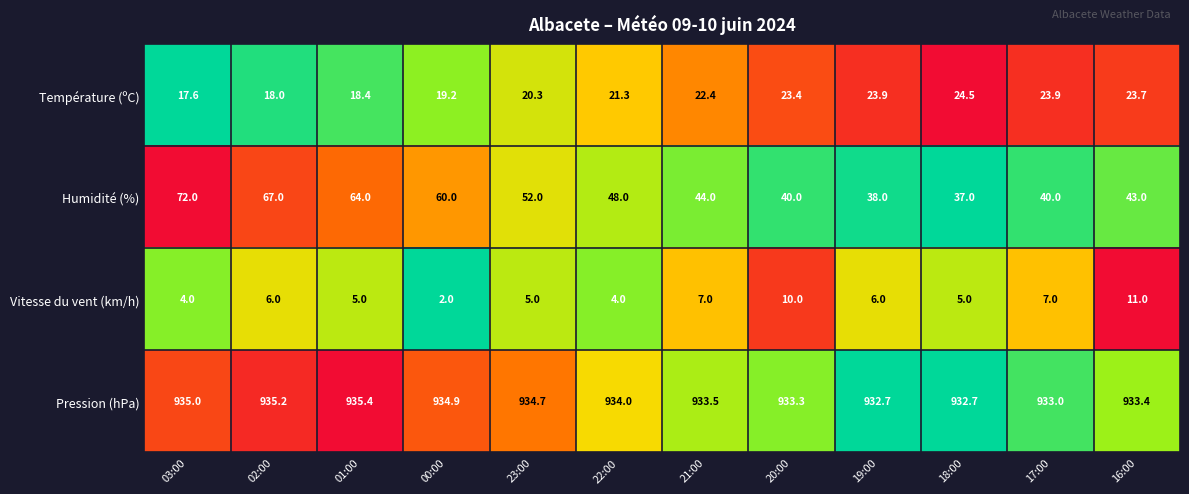

Is the value of Vitesse du vent (km/h) at 01:00 greater than the value of Humidité (%) at 21:00?

No